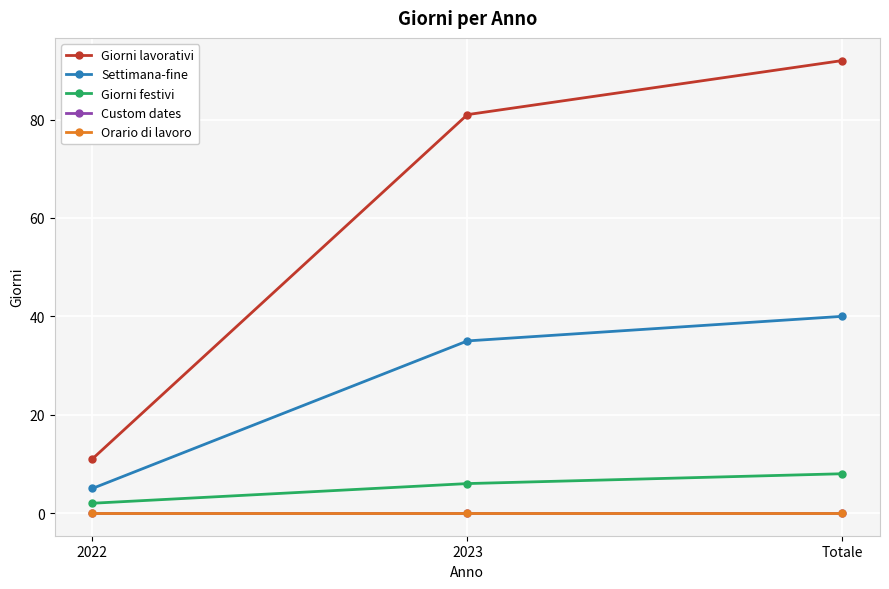

Reading left to right, list all the values displayed in this chart.

Giorni lavorativi: 11	81	92
Settimana-fine: 5	35	40
Giorni festivi: 2	6	8
Custom dates: 0	0	0
Orario di lavoro: 0	0	0